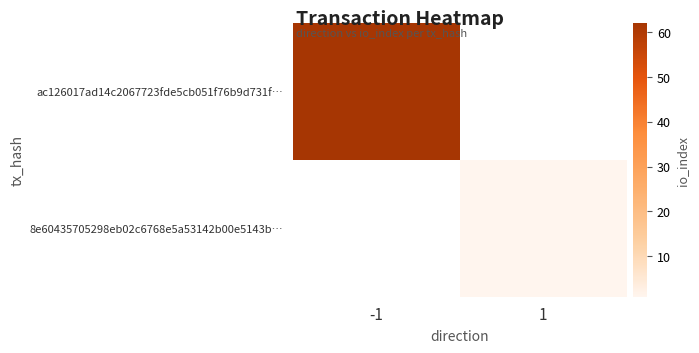

How many positive values does the 8e60435705298eb02c6768e5a53142b00e5143b… series have?

1